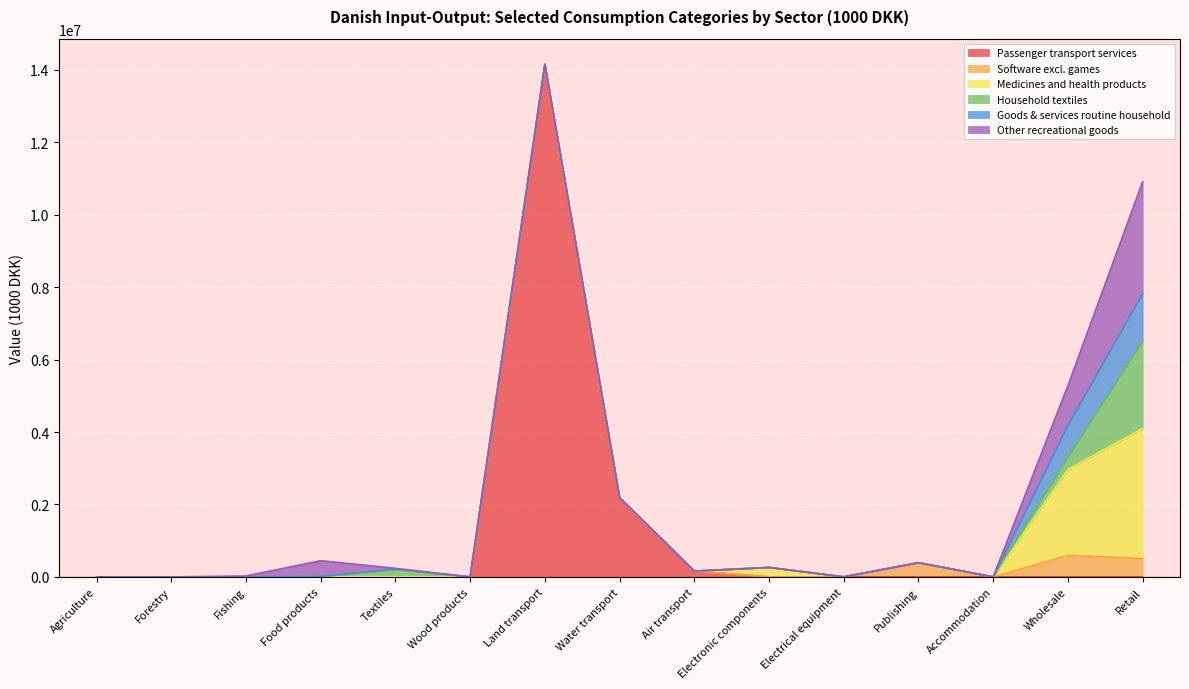

How many lines are shown in the chart?

6